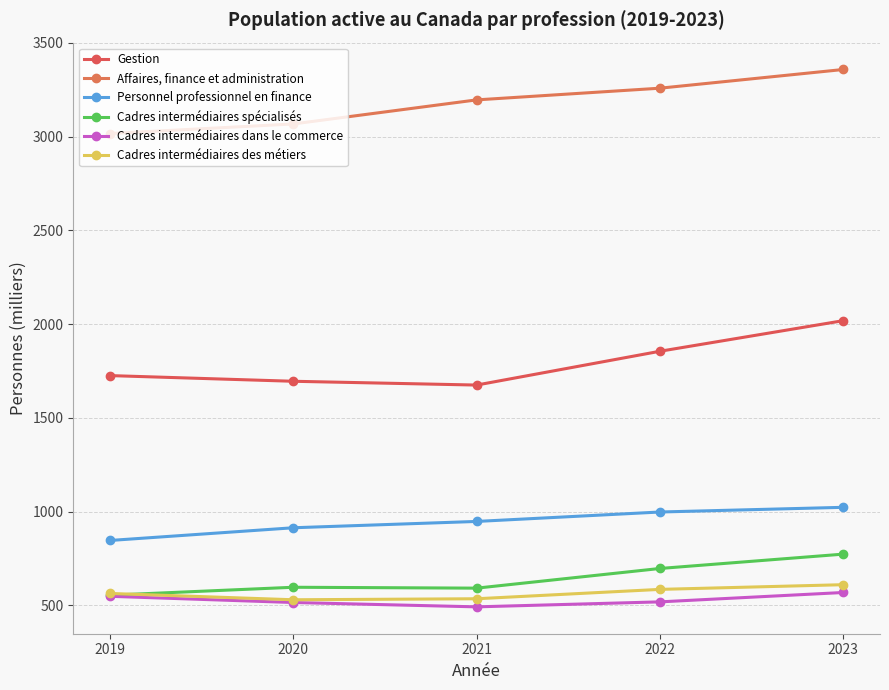

Where is the first local minimum for Cadres intermédiaires des métiers?

2020